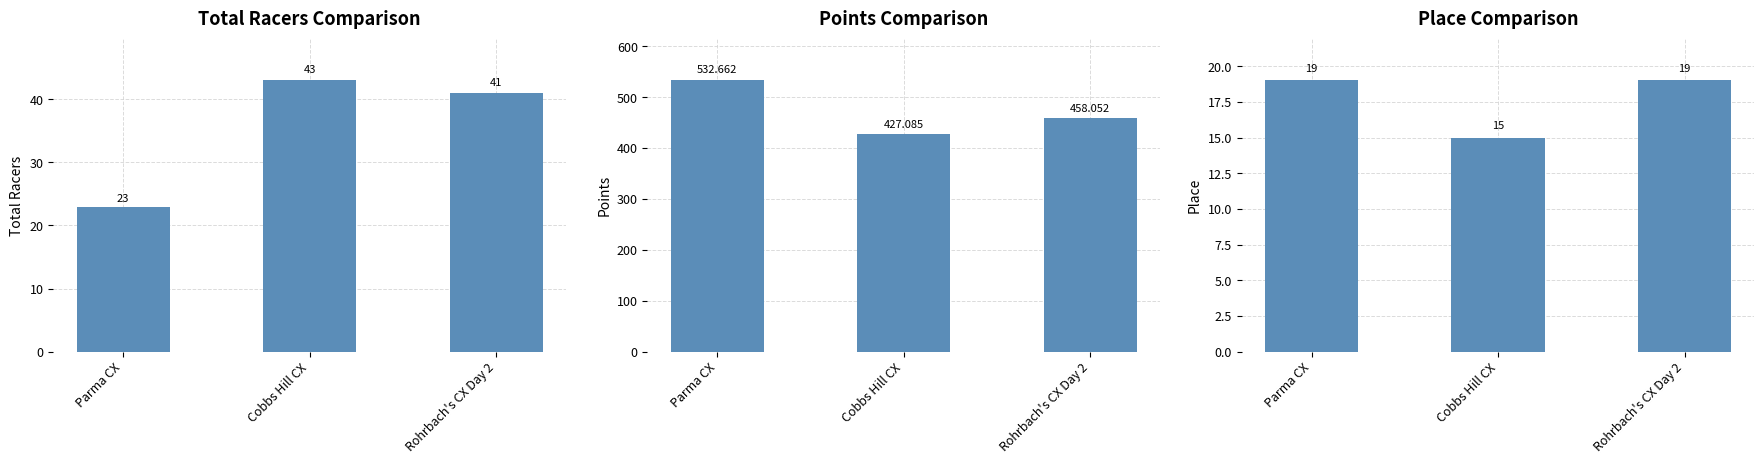

Reading left to right, list all the values displayed in this chart.

Total Racers: 23.0	43.0	41.0
Points: 532.7	427.1	458.1
Place: 19.0	15.0	19.0